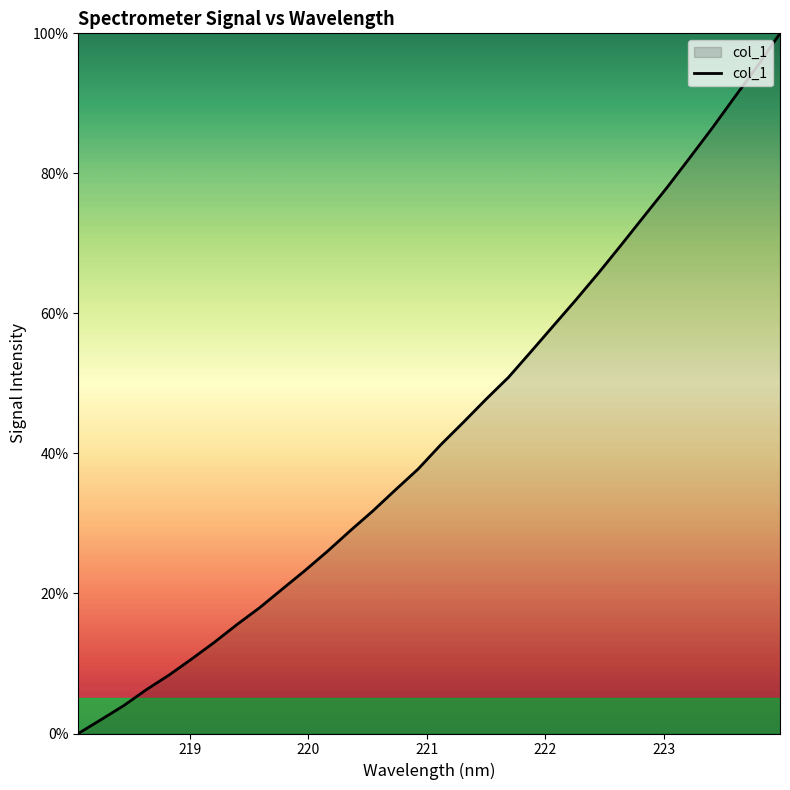

What is the maximum value shown in the chart?

100.0